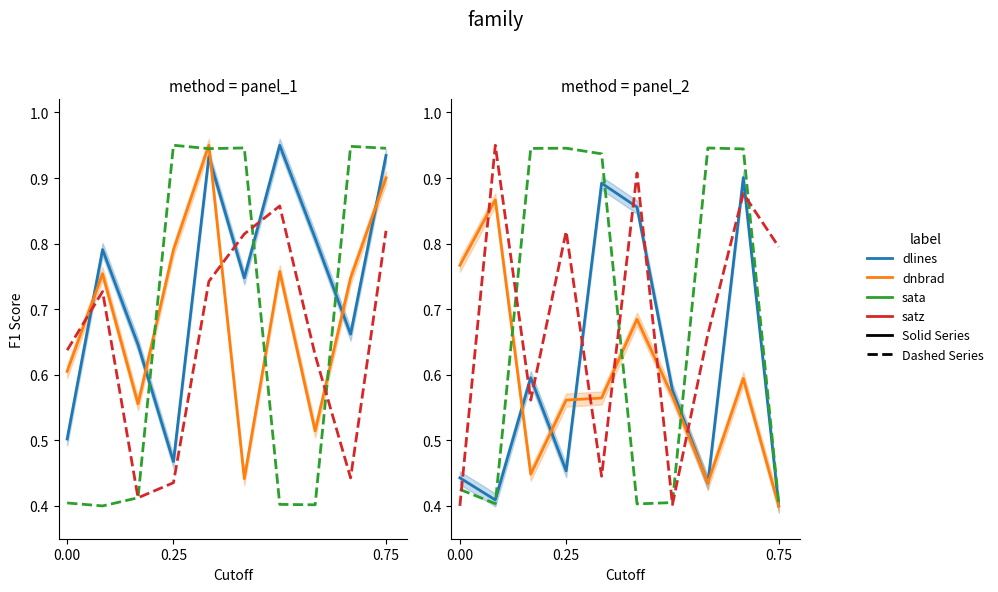

List the series in order of their peak value, highest first.

satz, sata, dlines, dnbrad